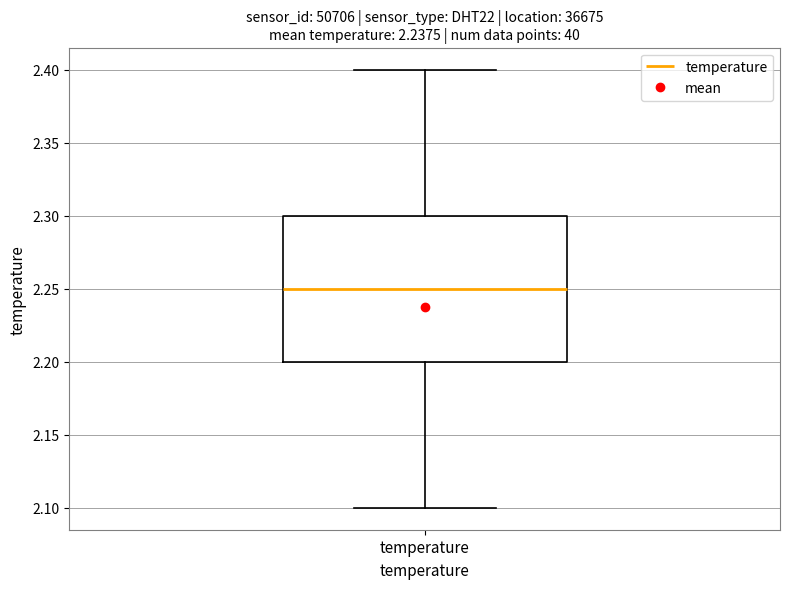

Transcribe this box plot: give where the median line is, the range the box spans, and where the two whiskers end, as read against the y-axis. The values are not printed on the chart, so give them approximately, as read against the axis.

median 2.25, box 2.20 to 2.30, whiskers 2.10 to 2.40